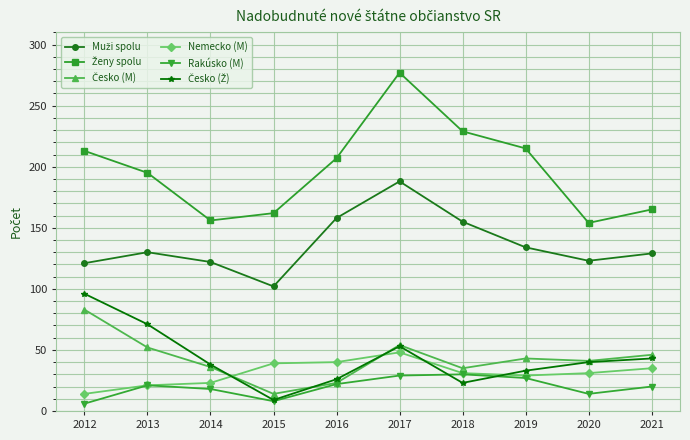

True or false: Rakúsko (M) has more than 2 interior local peaks.

False